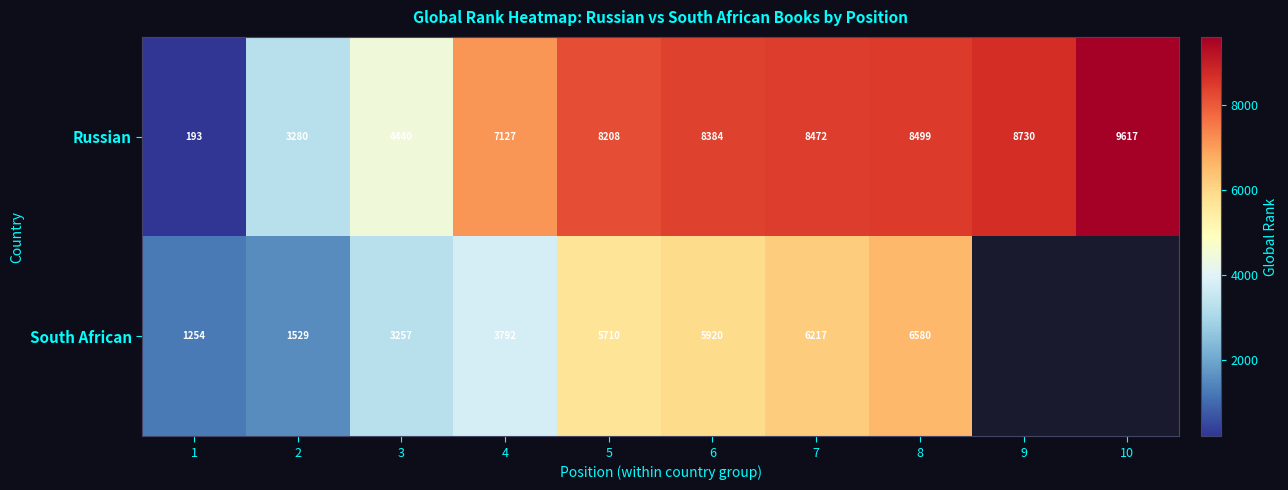

How many data points in Russian are less than 8384?

5